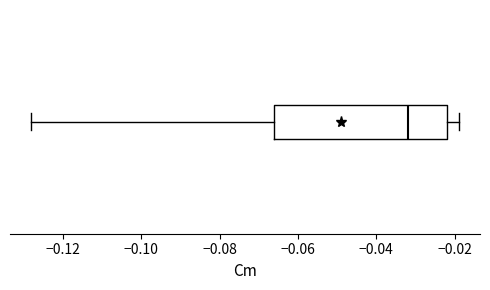

Read this box plot against the x-axis: the position of the median line, the range covered by the box, and the ends of both whiskers. The values are not printed on the chart, so give them approximately, as read against the axis.

median -0.032, box -0.066 to -0.022, whiskers -0.128 to -0.018